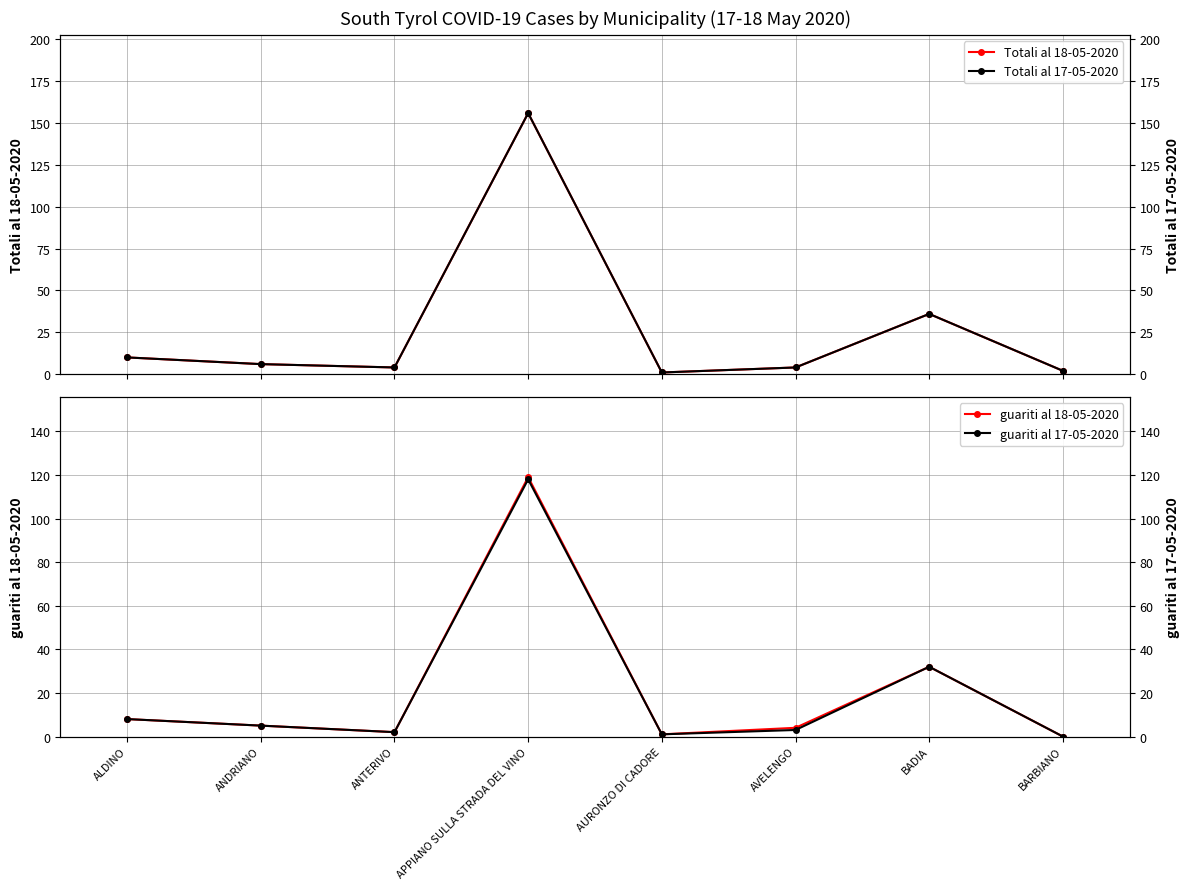

Reading left to right, transcribe all the data shown in this chart.

Totali al 18-05-2020: ALDINO=10	ANDRIANO=6	ANTERIVO=4	APPIANO SULLA STRADA DEL VINO=156	AURONZO DI CADORE=1	AVELENGO=4	BADIA=36	BARBIANO=2
guariti al 18-05-2020: ALDINO=8	ANDRIANO=5	ANTERIVO=2	APPIANO SULLA STRADA DEL VINO=119	AURONZO DI CADORE=1	AVELENGO=4	BADIA=32	BARBIANO=0
Totali al 17-05-2020: ALDINO=10	ANDRIANO=6	ANTERIVO=4	APPIANO SULLA STRADA DEL VINO=156	AURONZO DI CADORE=1	AVELENGO=4	BADIA=36	BARBIANO=2
guariti al 17-05-2020: ALDINO=8	ANDRIANO=5	ANTERIVO=2	APPIANO SULLA STRADA DEL VINO=118	AURONZO DI CADORE=1	AVELENGO=3	BADIA=32	BARBIANO=0